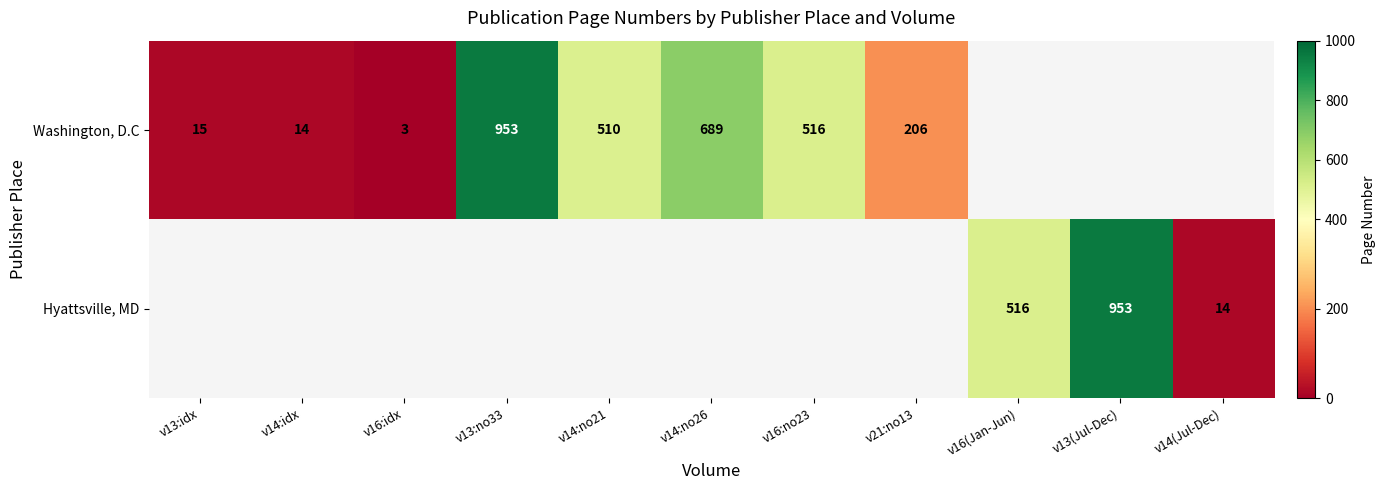

Which has a higher value, v21:no13 or v16:idx?

v21:no13